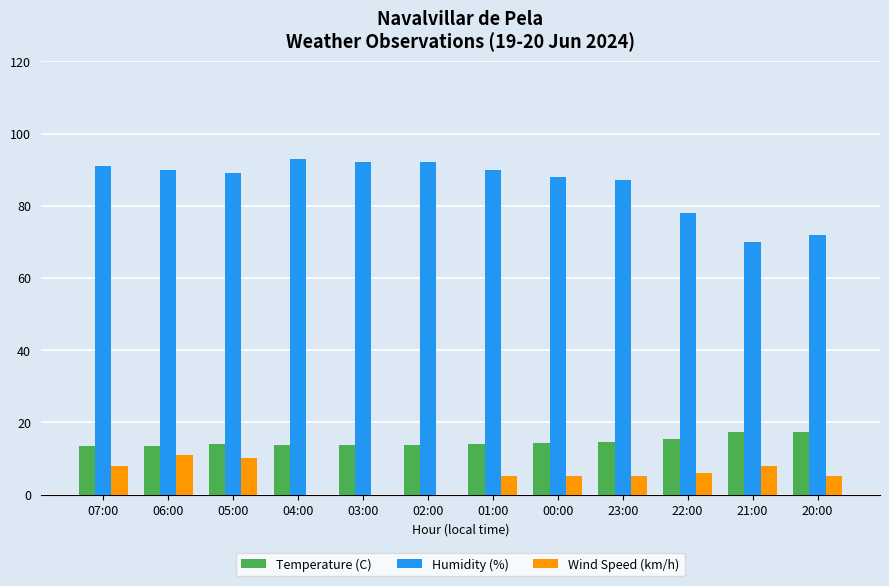

Count the number of categories in the chart.

12